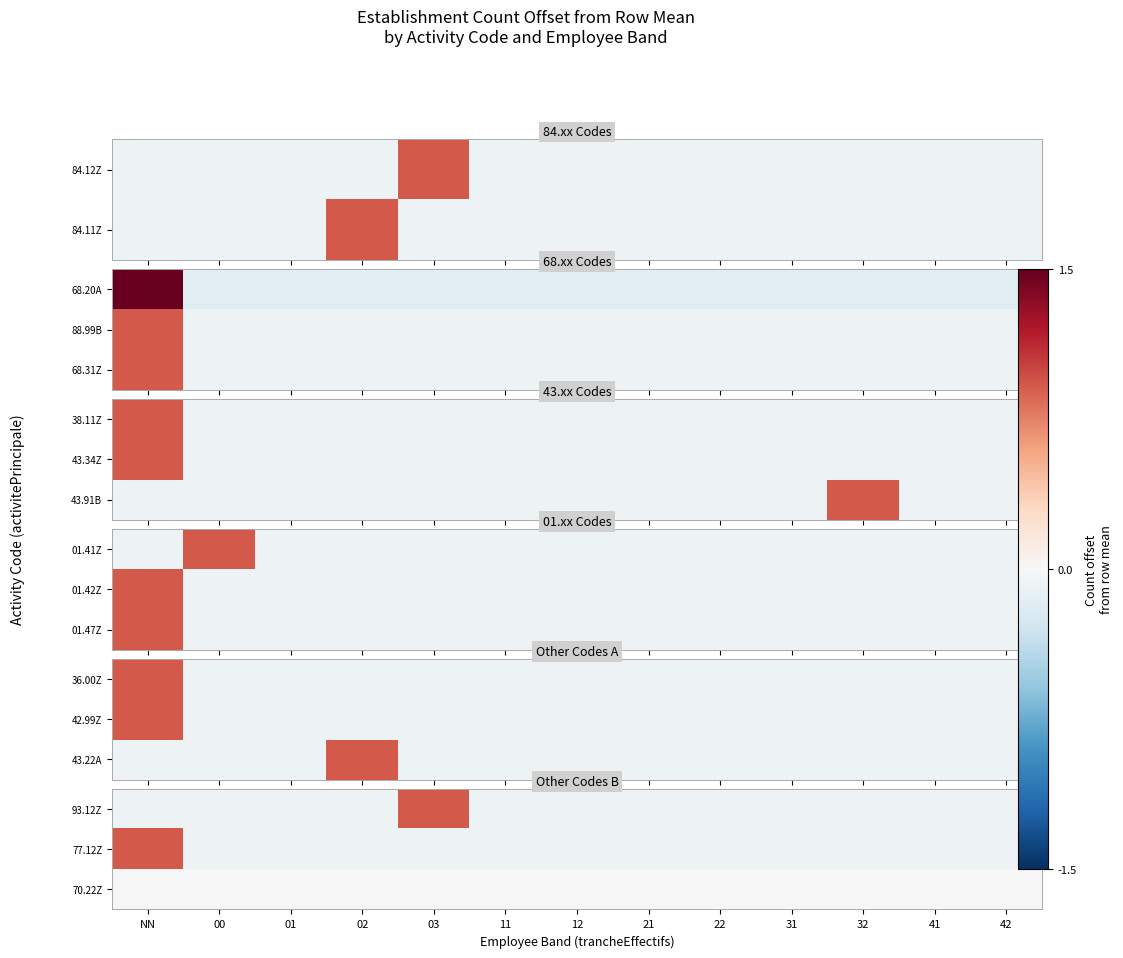

List the labels in order of 93.12Z value, largest first.

03, NN, 00, 01, 02, 11, 12, 21, 22, 31, 32, 41, 42